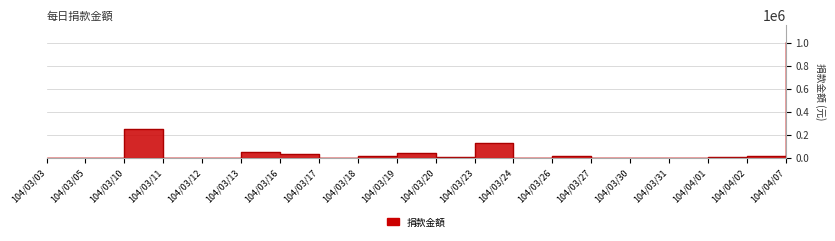

Where does the data first go above 4610?

104/03/10